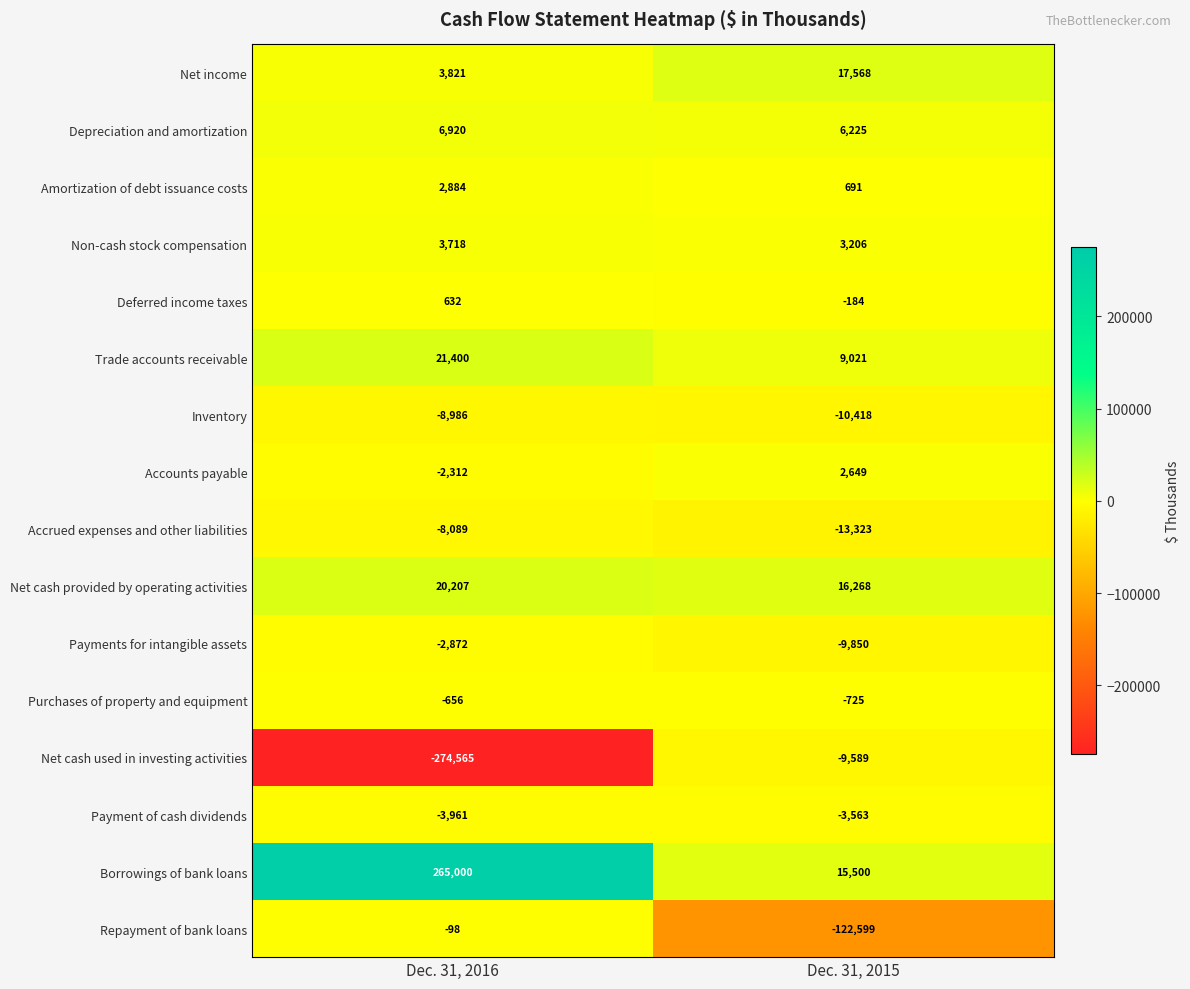

Rank the series at Dec. 31, 2015 from lowest to highest value.

Repayment of bank loans, Accrued expenses and other liabilities, Inventory, Payments for intangible assets, Net cash used in investing activities, Payment of cash dividends, Purchases of property and equipment, Deferred income taxes, Amortization of debt issuance costs, Accounts payable, Non-cash stock compensation, Depreciation and amortization, Trade accounts receivable, Borrowings of bank loans, Net cash provided by operating activities, Net income